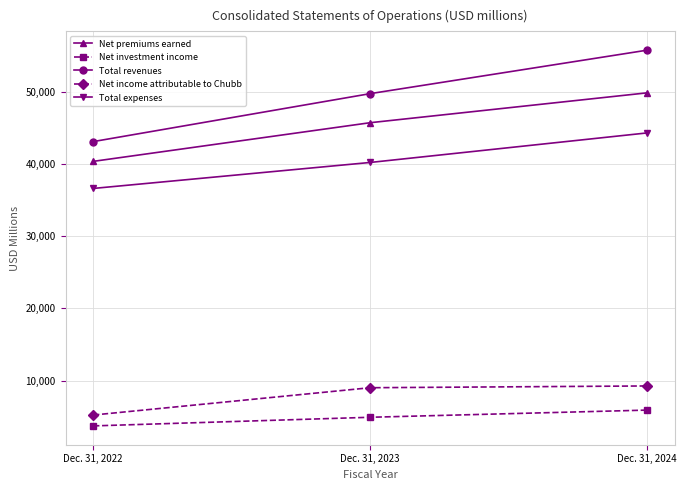

What is the minimum value shown in the chart?

3742